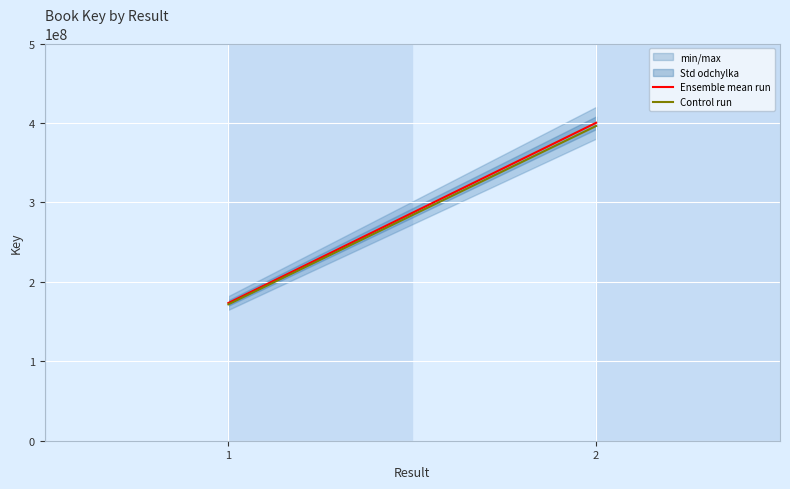

The Control run series shows 198021777.6 at 2. True or false?

False